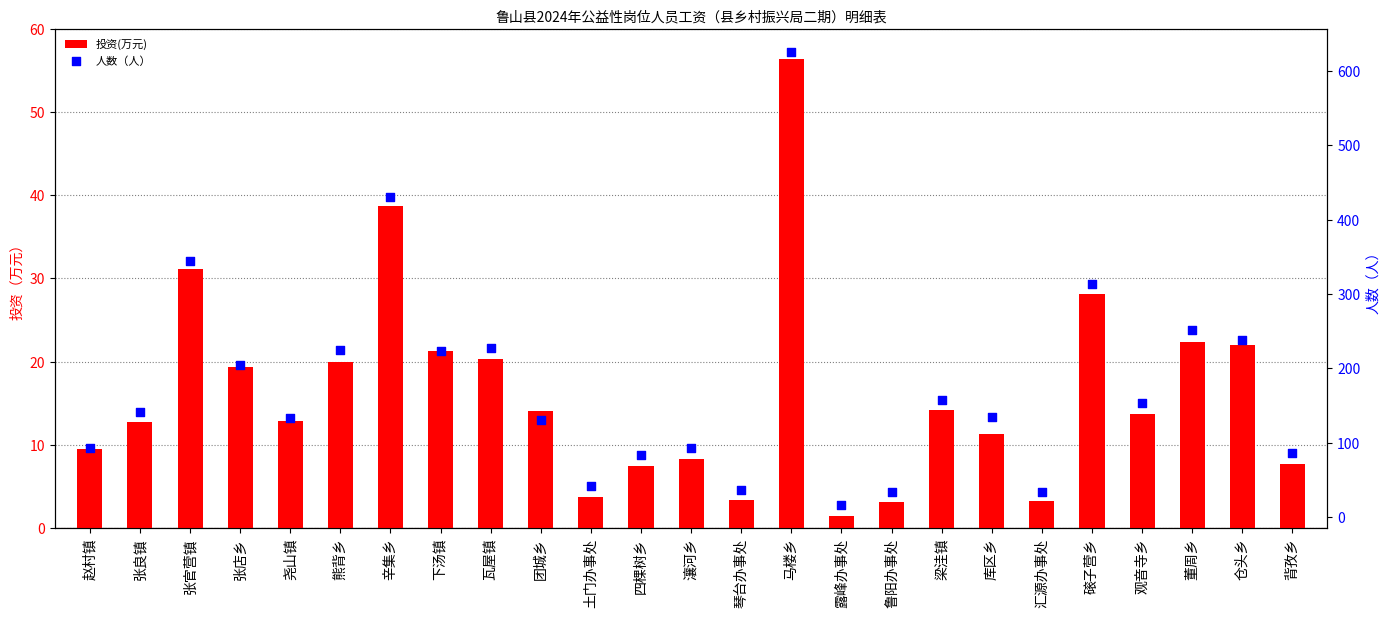

What is the total value across all series at 琴台办事处?

40.3